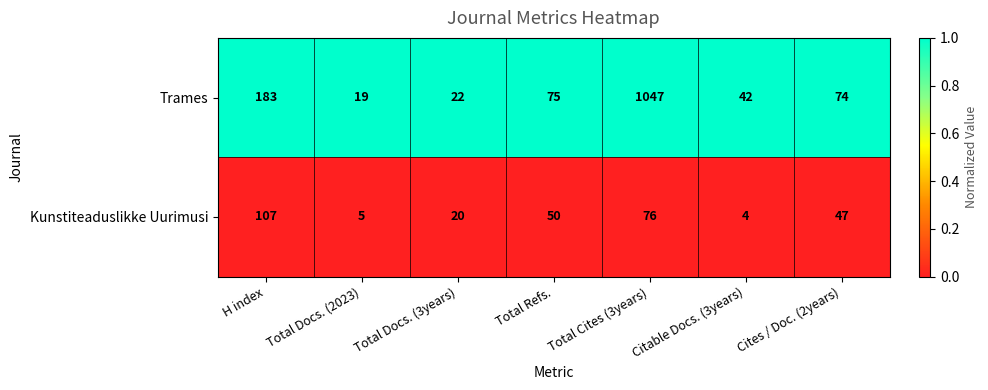

What is the minimum value shown in the chart?

4